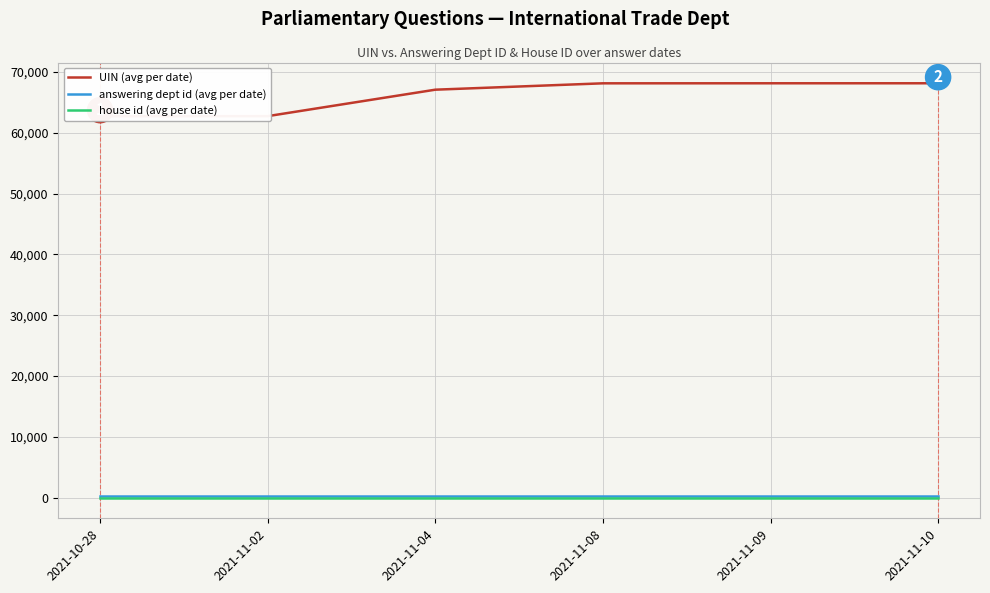

What is the label of the 3rd point from the right?

2021-11-08